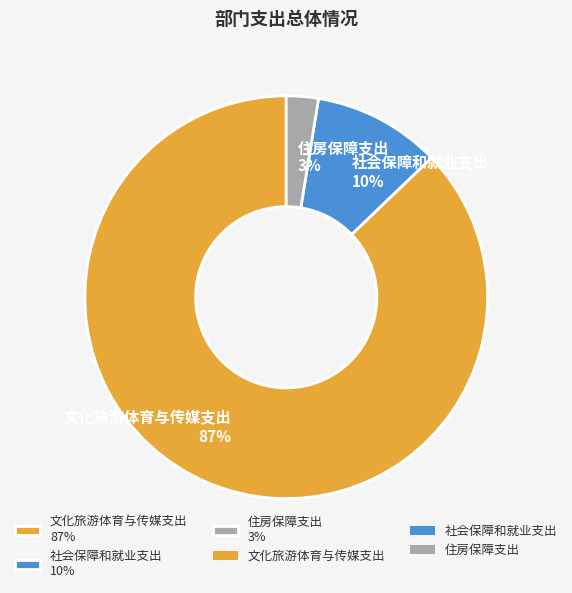

To the nearest percent, what is the difference between the 文化旅游体育与传媒支出 and 社会保障和就业支出 slice percentages?

77%